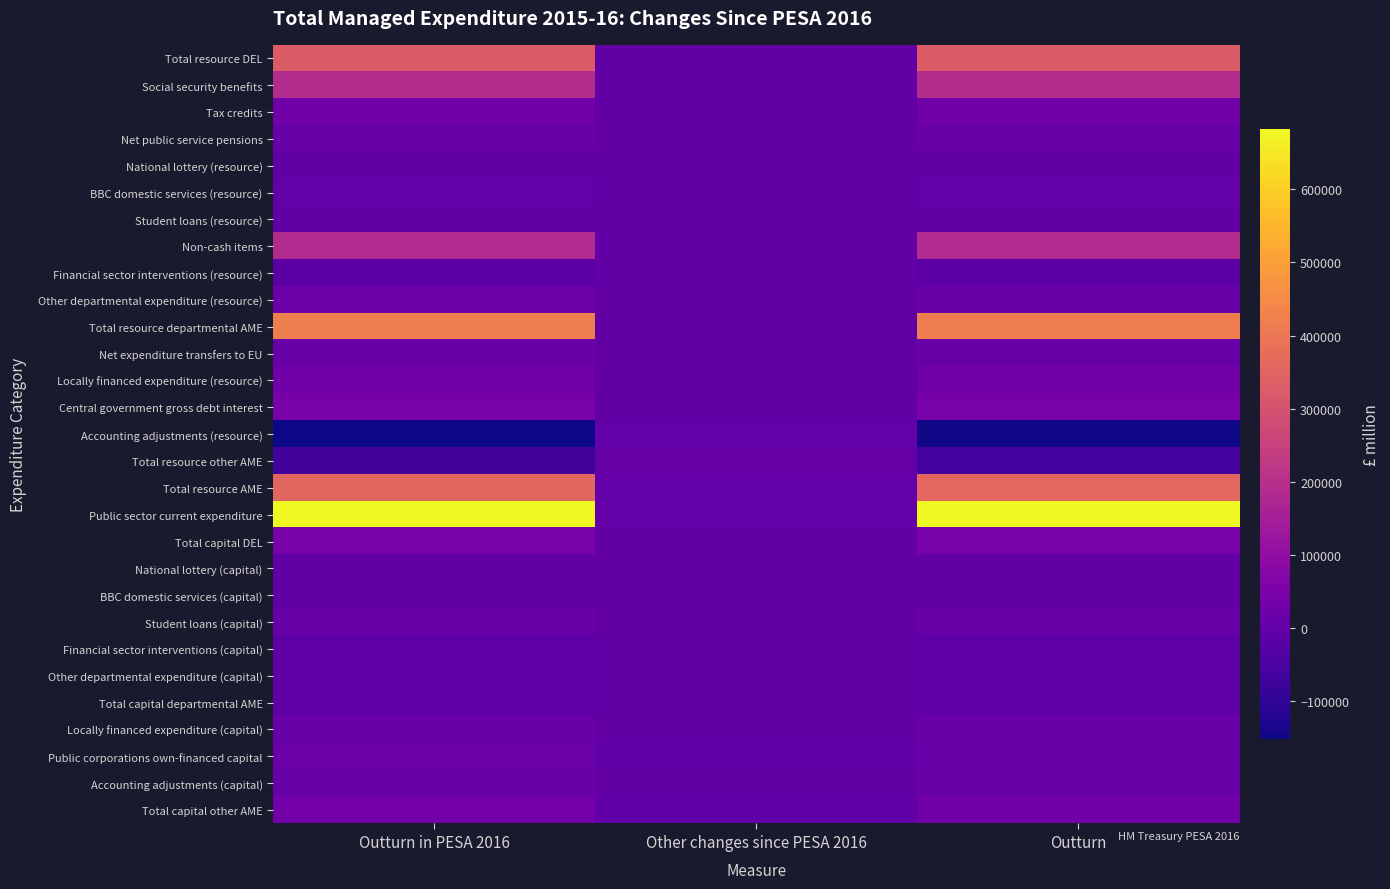

At Other changes since PESA 2016, list the series in order from largest to smallest.

Total resource other AME, Accounting adjustments (resource), Total resource AME, Public sector current expenditure, Locally financed expenditure (resource), Accounting adjustments (capital), Total capital DEL, Central government gross debt interest, Other departmental expenditure (capital), Total capital departmental AME, BBC domestic services (capital), Student loans (capital), Social security benefits, Tax credits, Student loans (resource), Financial sector interventions (resource), Net expenditure transfers to EU, Financial sector interventions (capital), Non-cash items, National lottery (capital), BBC domestic services (resource), Locally financed expenditure (capital), Total resource DEL, National lottery (resource), Other departmental expenditure (resource), Net public service pensions, Total resource departmental AME, Total capital other AME, Public corporations own-financed capital